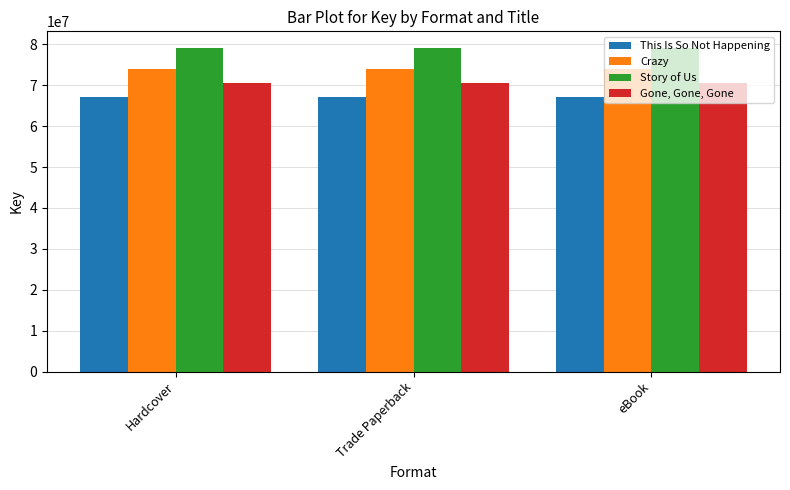

What is the value of the This Is So Not Happening bar at the 3rd from the left?

67083500